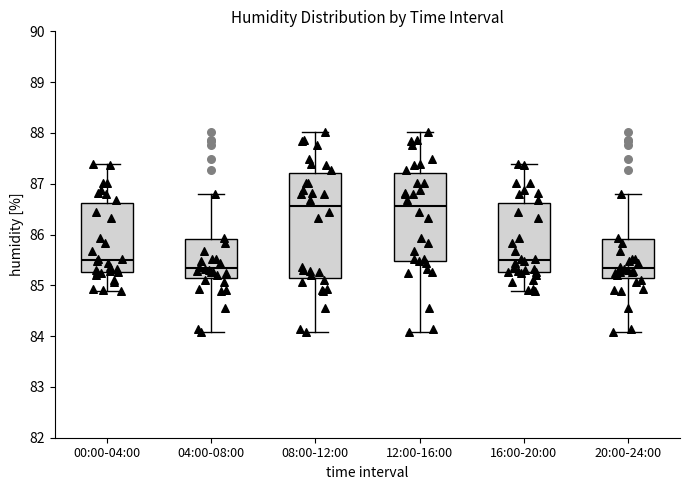

Where is the upper edge of the box for 04:00-08:00 on the y-axis? The values are not printed on the chart, so give them approximately, as read against the axis.

85.9